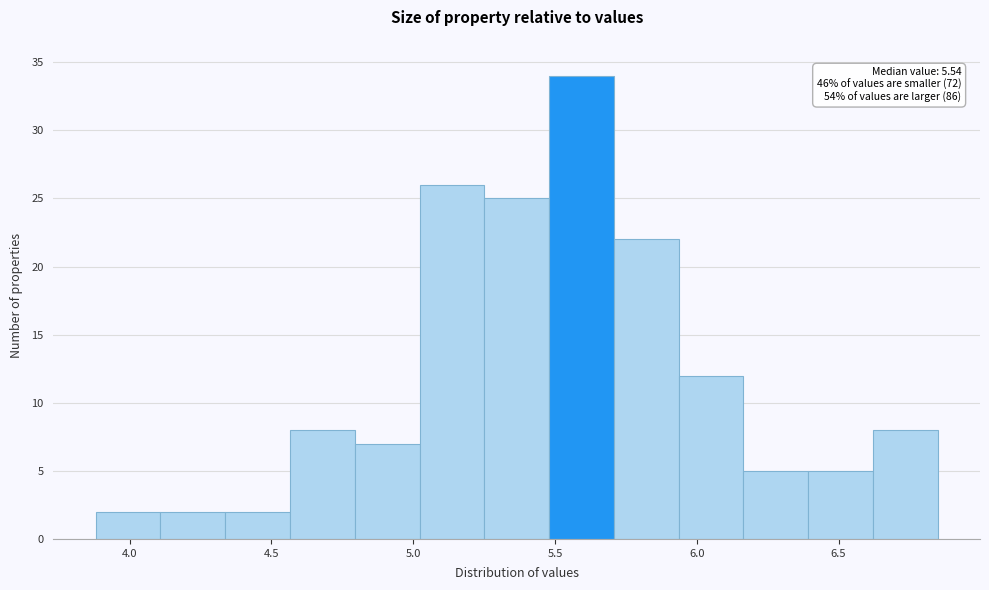

Over which range of the x-axis is the bar tallest?

5.50 to 5.70